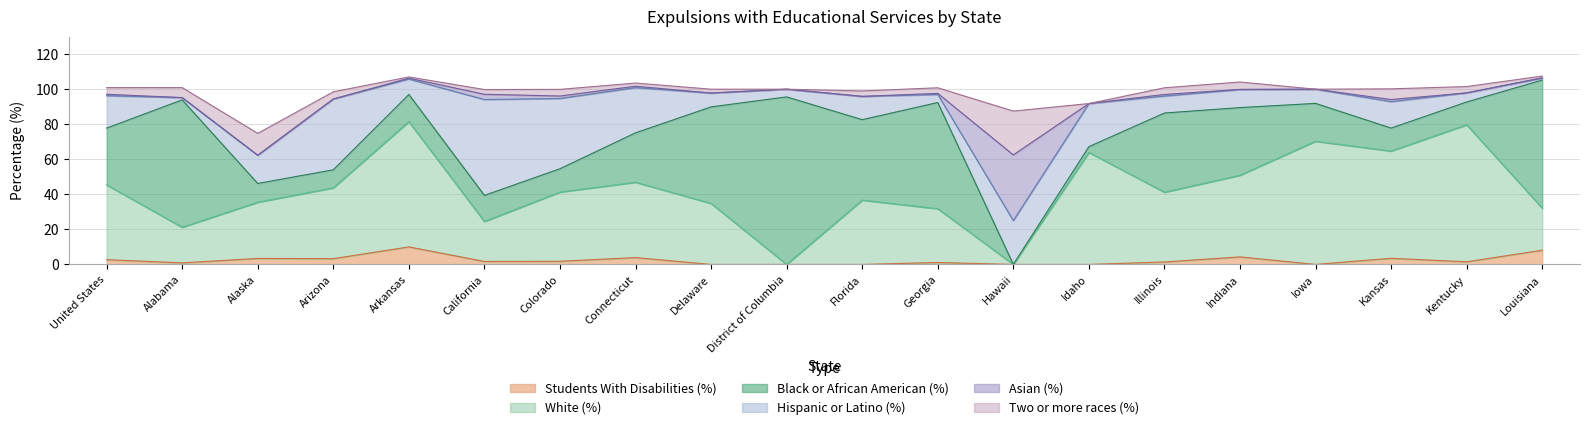

Reading left to right, extract all data points from this chart.

Students With Disabilities (%): United States=2.7	Alabama=0.9	Alaska=3.4	Arizona=3.3	Arkansas=10.0	California=1.7	Colorado=1.8	Connecticut=3.9	Delaware=0.0	District of Columbia=0.0	Florida=0.0	Georgia=1.1	Hawaii=0.0	Idaho=0.0	Illinois=1.4	Indiana=4.3	Iowa=0.0	Kansas=3.5	Kentucky=1.5	Louisiana=8.1
White (%): United States=42.7	Alabama=20.3	Alaska=32.1	Arizona=40.4	Arkansas=71.5	California=22.8	Colorado=39.5	Connecticut=43.0	Delaware=34.8	District of Columbia=0.0	Florida=36.7	Georgia=30.7	Hawaii=0.0	Idaho=63.9	Illinois=39.8	Indiana=46.6	Iowa=70.3	Kansas=61.2	Kentucky=78.2	Louisiana=24.0
Black or African American (%): United States=32.4	Alabama=72.7	Alaska=10.7	Arizona=10.3	Arkansas=15.5	California=14.9	Colorado=13.3	Connecticut=28.2	Delaware=55.1	District of Columbia=95.6	Florida=45.9	Georgia=60.6	Hawaii=0.0	Idaho=3.3	Illinois=45.2	Indiana=38.6	Iowa=21.6	Kansas=13.1	Kentucky=13.0	Louisiana=73.1
Hispanic or Latino (%): United States=18.5	Alabama=1.3	Alaska=16.1	Arizona=40.4	Arkansas=8.8	California=54.7	Colorado=40.1	Connecticut=25.8	Delaware=7.9	District of Columbia=4.4	Florida=13.3	Georgia=4.6	Hawaii=25.0	Idaho=24.6	Illinois=9.7	Indiana=10.3	Iowa=8.1	Kansas=15.1	Kentucky=5.2	Louisiana=1.1
Asian (%): United States=0.8	Alabama=0.0	Alaska=0.0	Arizona=0.0	Arkansas=0.5	California=3.0	Colorado=1.4	Connecticut=0.8	Delaware=0.0	District of Columbia=0.0	Florida=0.0	Georgia=0.6	Hawaii=37.5	Idaho=0.0	Illinois=0.9	Indiana=0.1	Iowa=0.0	Kansas=1.2	Kentucky=0.0	Louisiana=0.2
Two or more races (%): United States=3.8	Alabama=5.7	Alaska=12.5	Arizona=4.1	Arkansas=0.7	California=2.7	Colorado=3.8	Connecticut=1.8	Delaware=2.2	District of Columbia=0.0	Florida=3.1	Georgia=3.2	Hawaii=25.0	Idaho=0.0	Illinois=3.8	Indiana=4.2	Iowa=0.0	Kansas=6.1	Kentucky=3.6	Louisiana=1.0